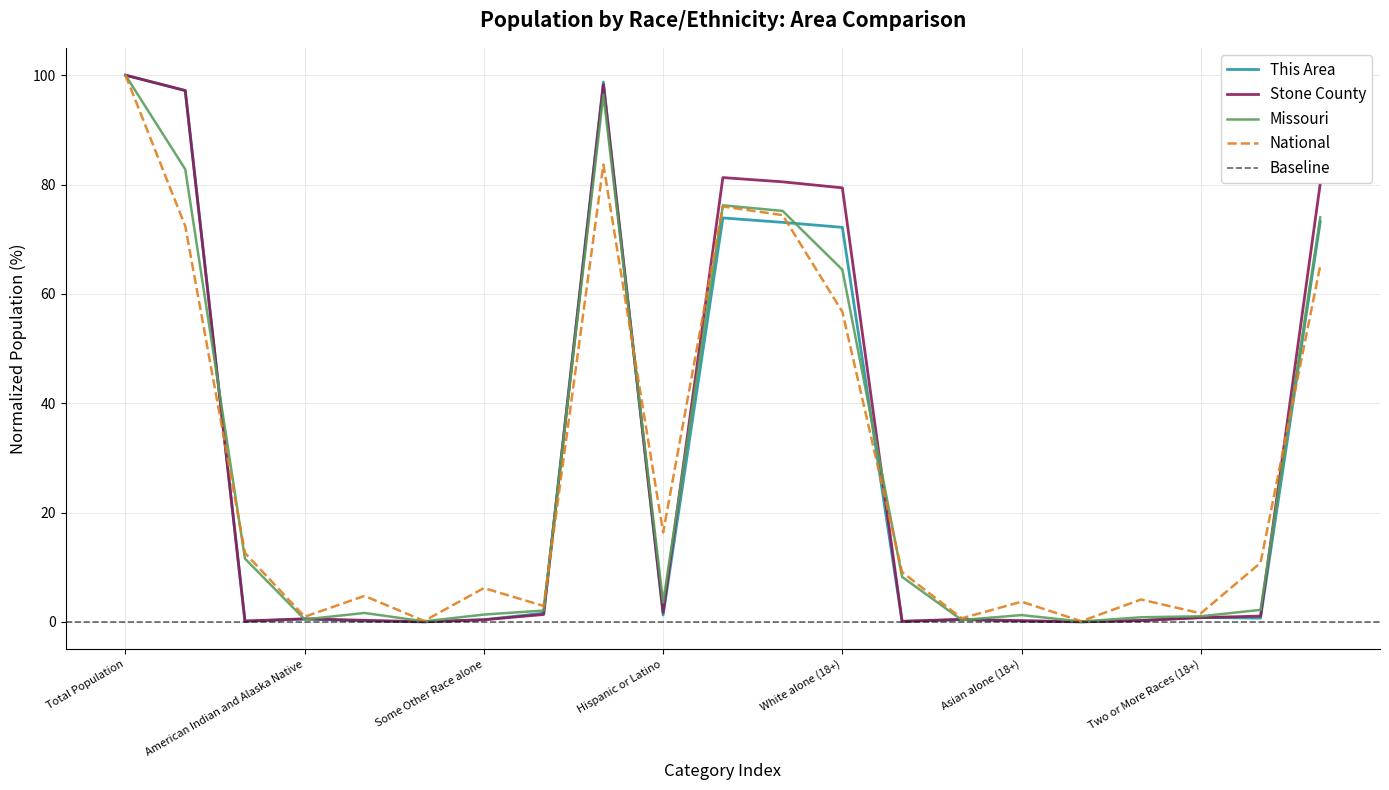

Read the Missouri value at Asian alone.

1.6